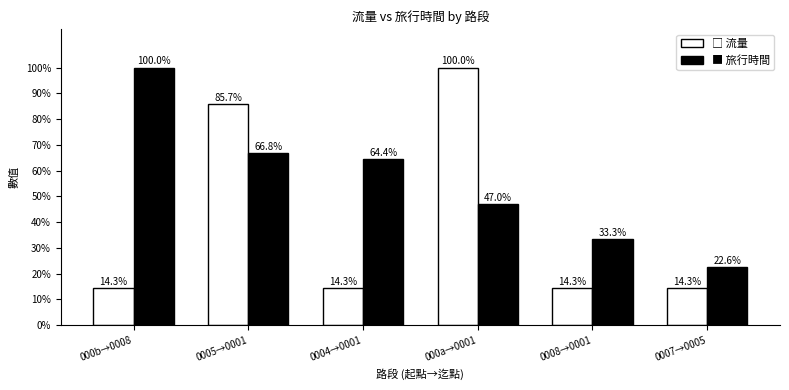

What is the smallest value displayed?

14.3